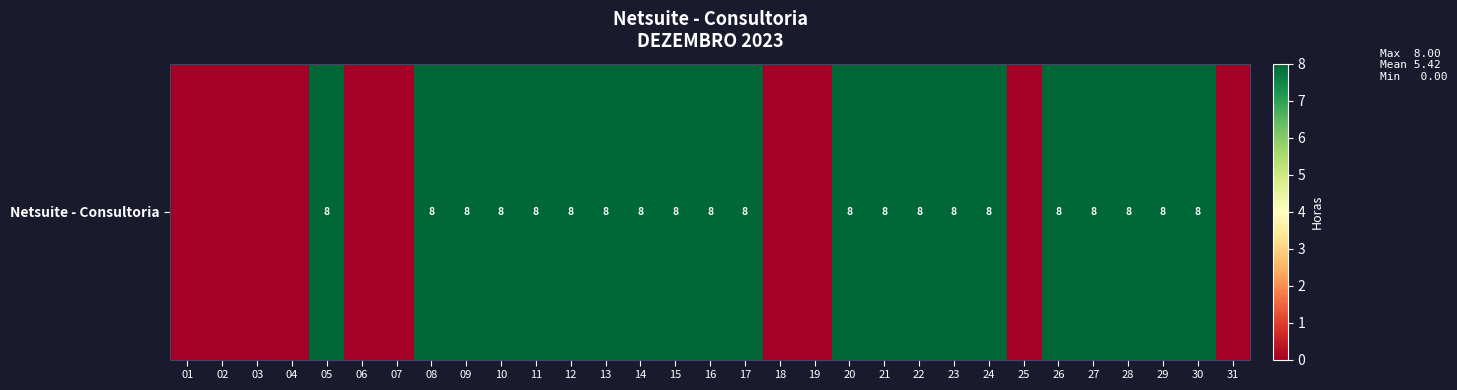

Which has a higher value, 08 or 29?

08